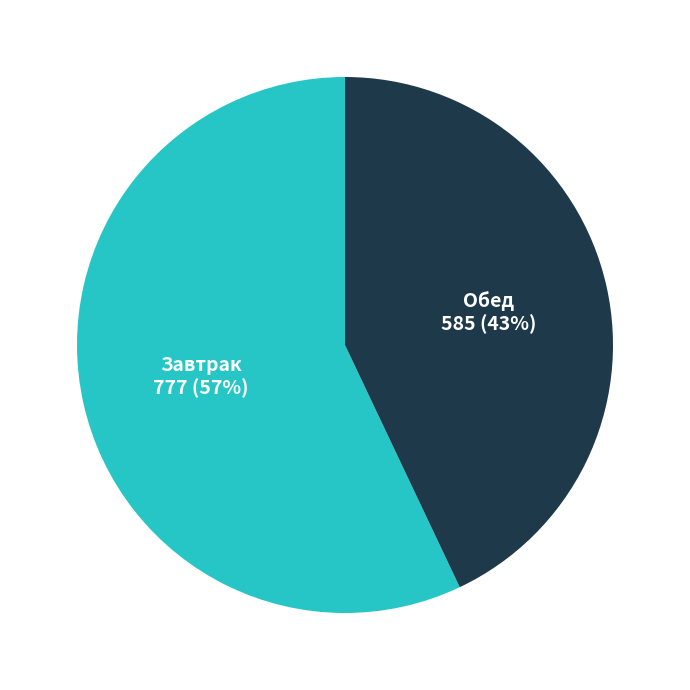

To the nearest percent, what is the difference between the largest and smallest slice percentages?

14%